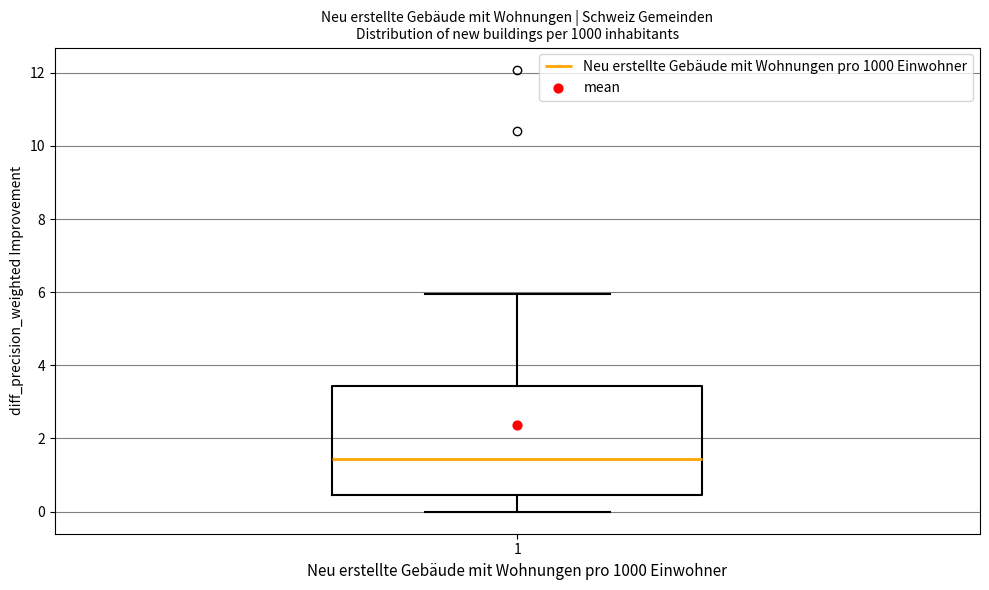

Where does the upper whisker of the box at x = 1 end on the y-axis? The values are not printed on the chart, so give them approximately, as read against the axis.

6.0